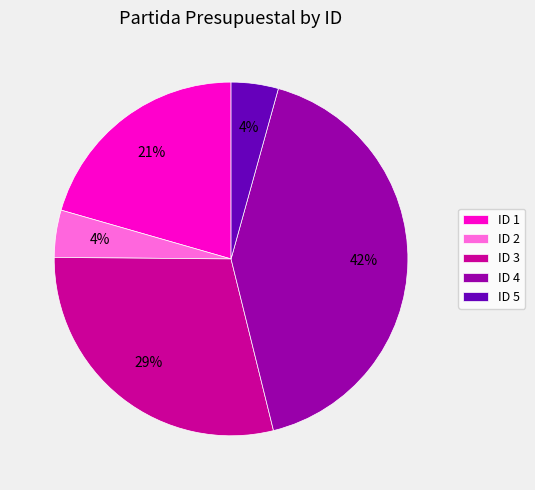

Is ID 1 the majority of the pie?

No